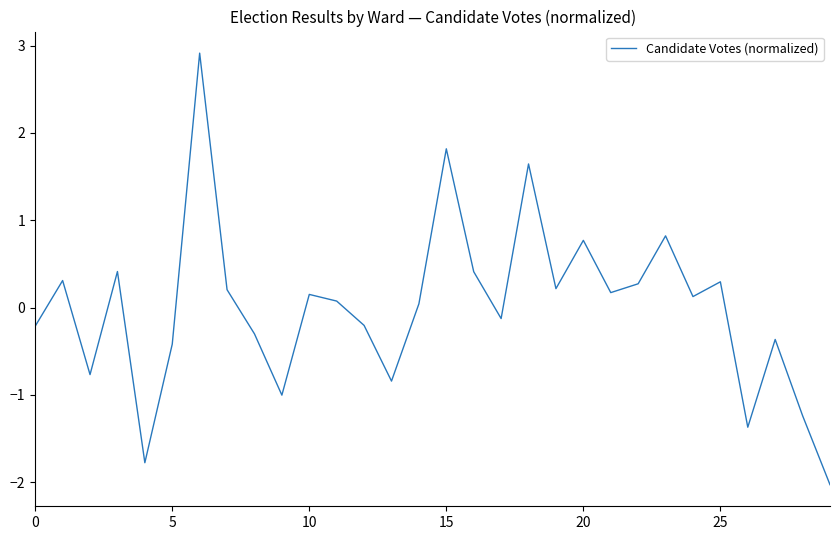

Does the chart display data point markers on the line(s)?

No